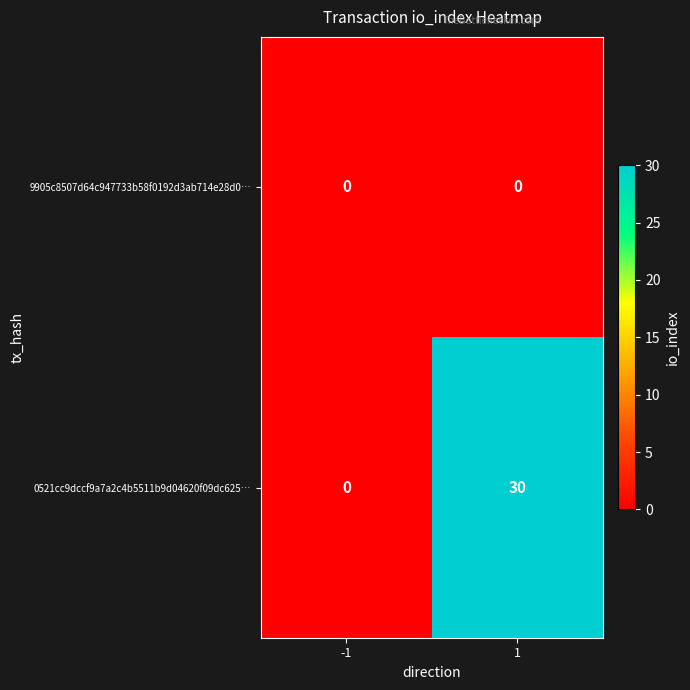

Which series has the largest total across all categories?

0521cc9dccf9a7a2c4b5511b9d04620f09dc625…